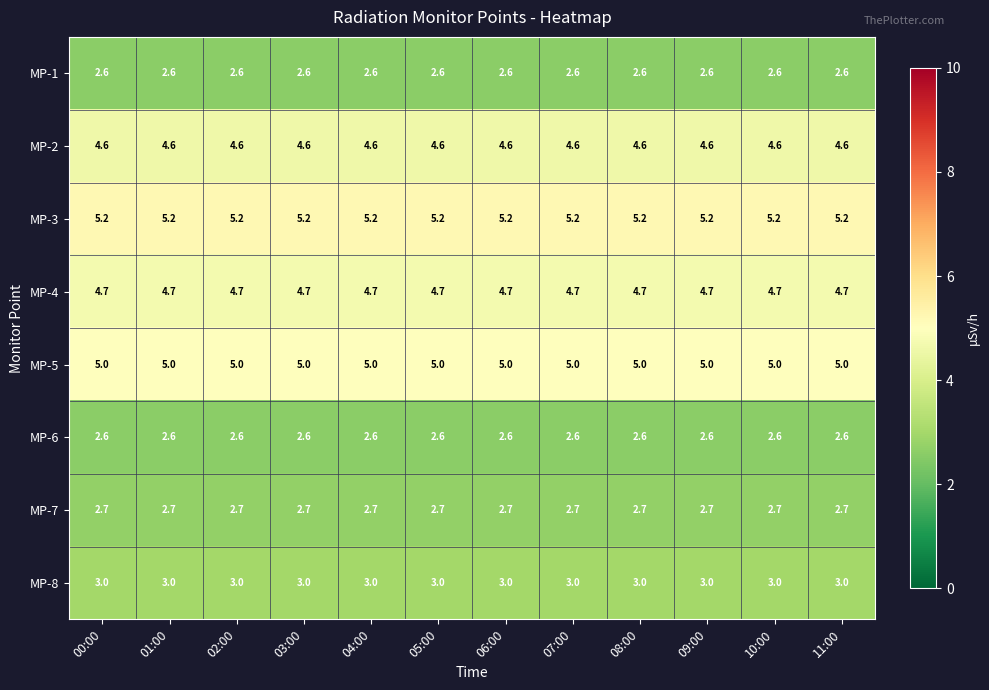

Read the MP-7 value at 05:00.

2.7